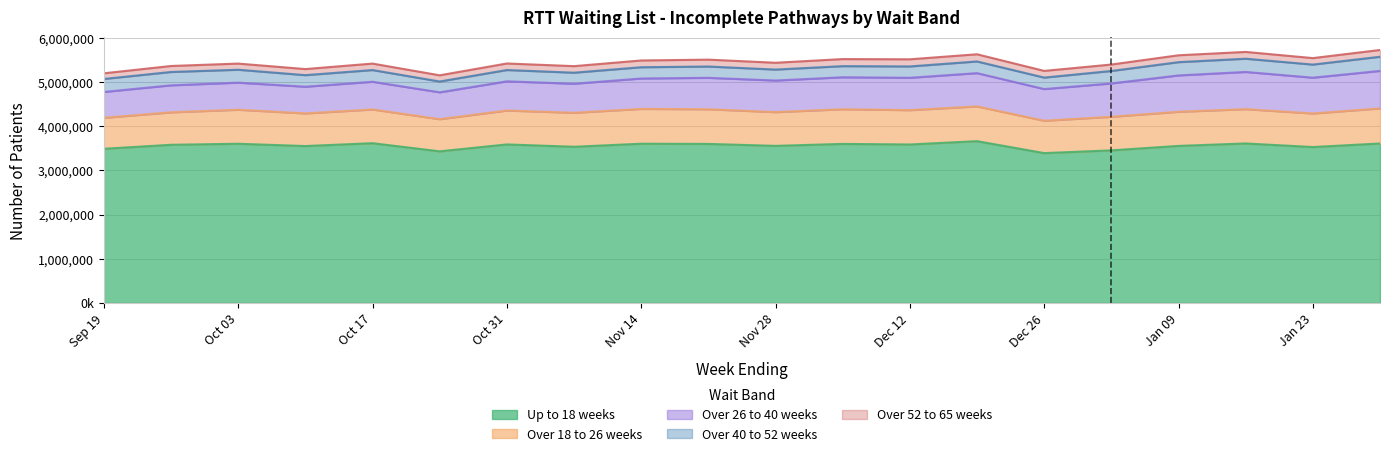

Where does the Over 18 to 26 weeks series first go above 769764?

2021-10-03